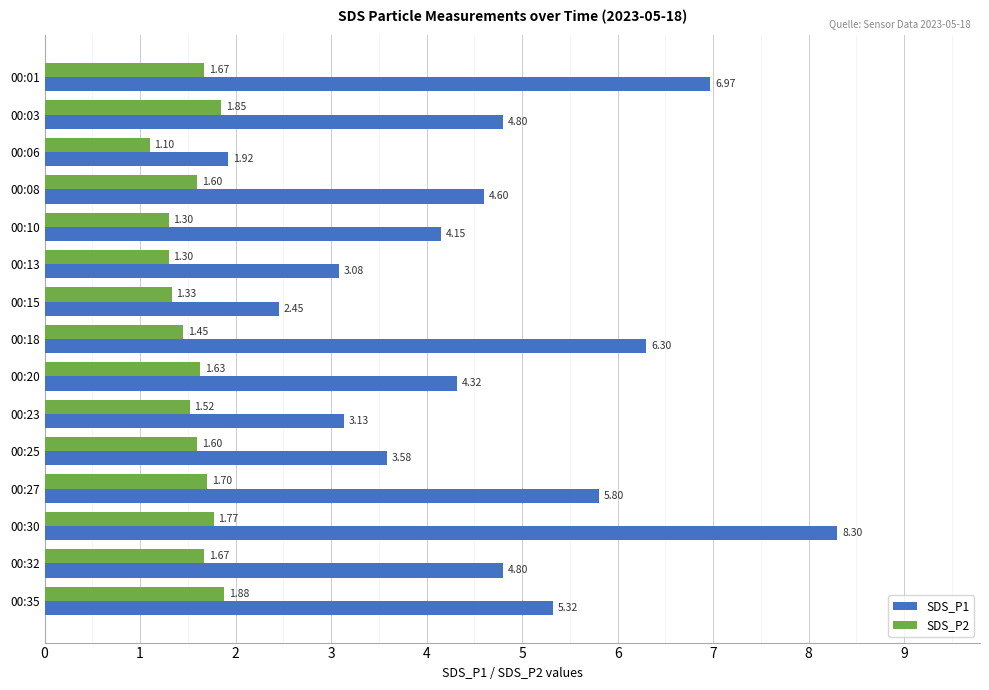

Which series has the largest total across all categories?

SDS_P1